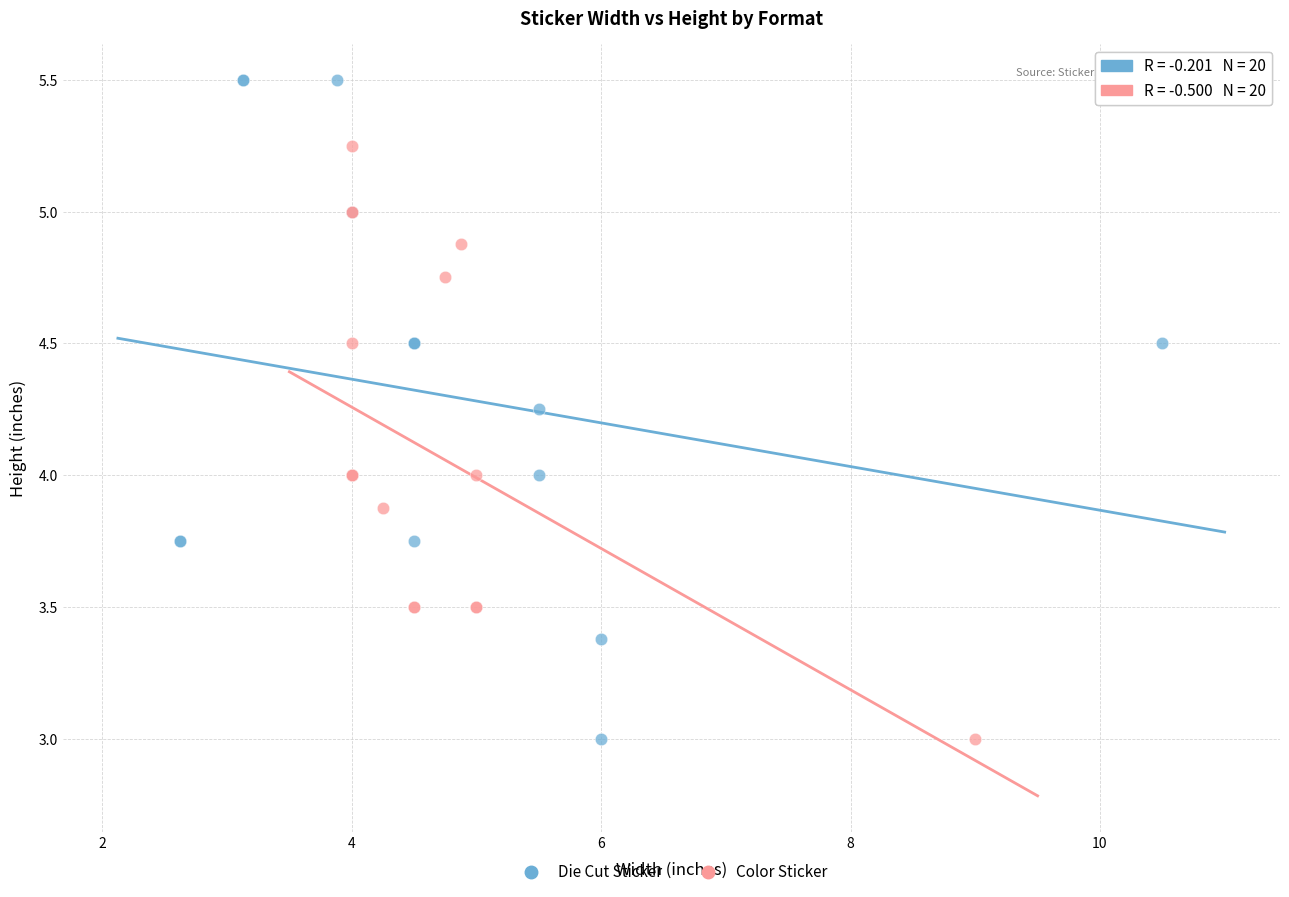

Which series reaches the maximum Y coordinate?

Die Cut Sticker